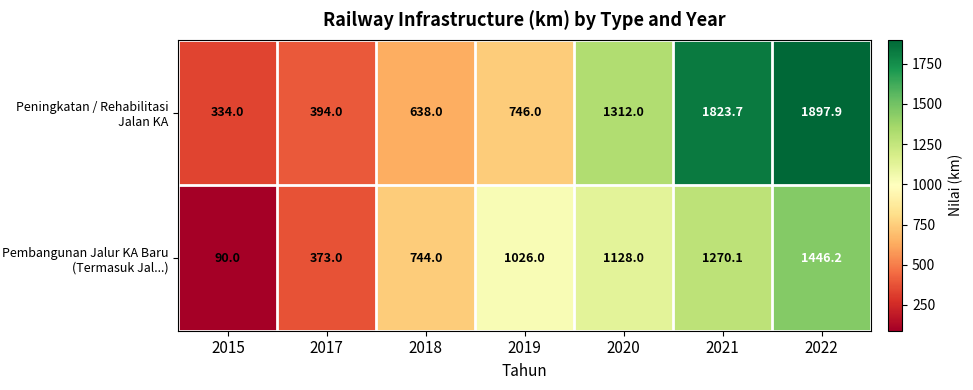

Reading left to right, list all the values displayed in this chart.

Peningkatan / Rehabilitasi Jalan KA: 334.0	394.0	638.0	746.0	1312.0	1823.7	1897.9
Pembangunan Jalur KA Baru (Termasuk Jal...): 90.0	373.0	744.0	1026.0	1128.0	1270.1	1446.2